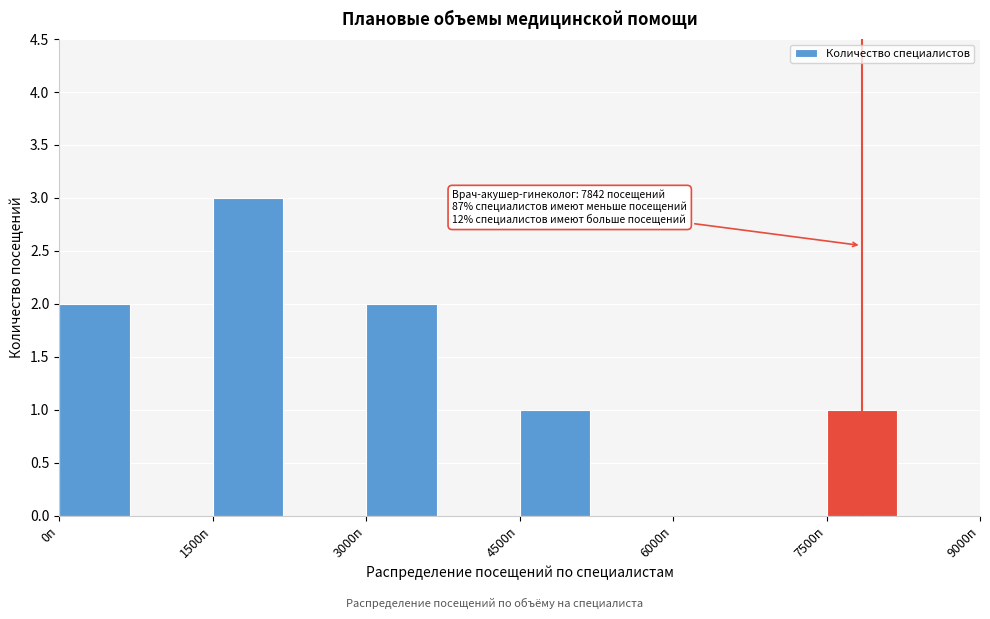

Around what value on the x-axis is the tallest bar? Give the approximate position of its centre, as read against the axis.

1800